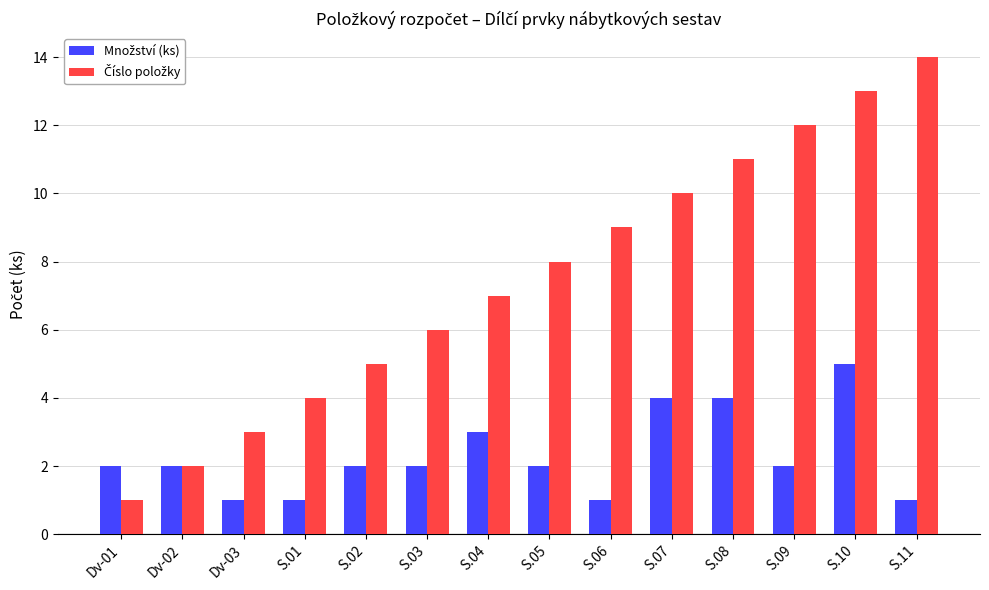

At which category is the sum across all series the highest?

S.10